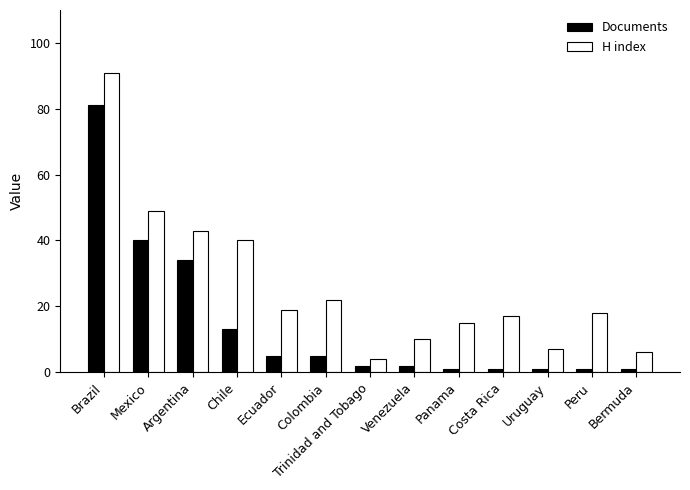

What is the label of the 12th bar from the left?

Peru